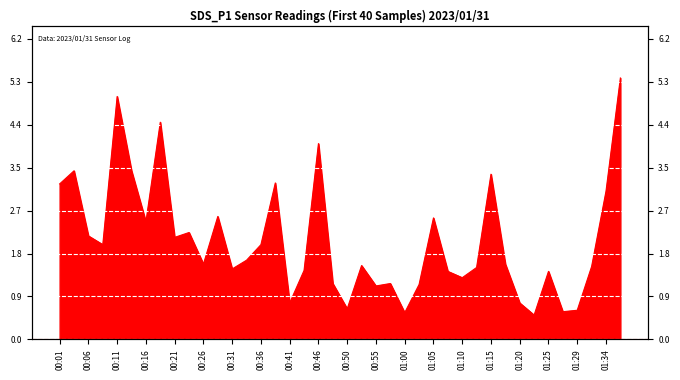

What is the change in value from 00:13 to 00:18?

+1.0